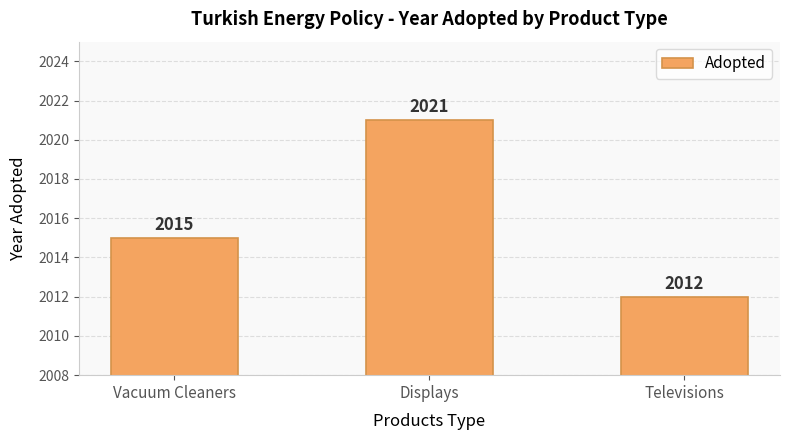

Reading left to right, list all the values displayed in this chart.

Vacuum Cleaners=2015	Displays=2021	Televisions=2012